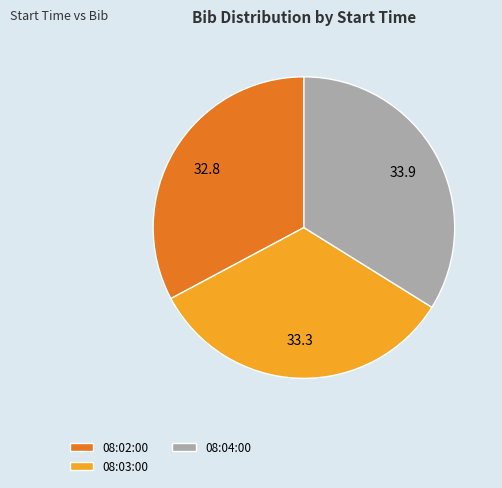

Is the sum of 08:04:00 and 08:03:00 greater than half?

Yes